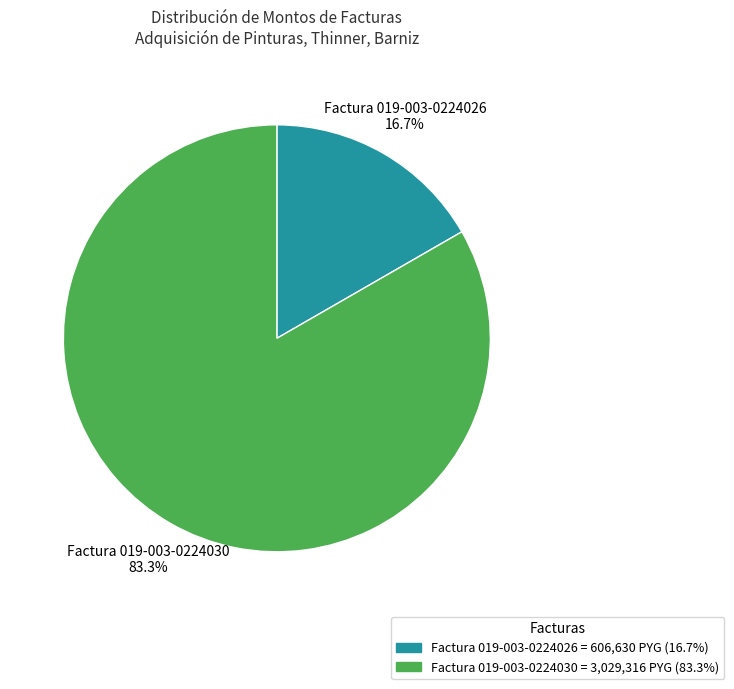

To the nearest percent, what is the difference between the largest and smallest slice percentages?

67%